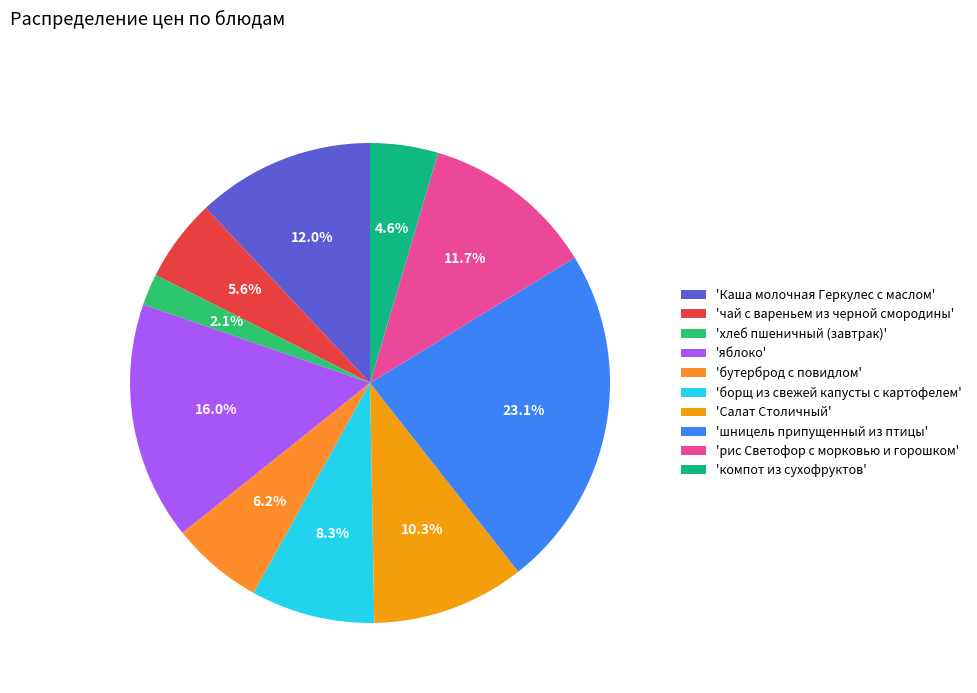

How many slices are in this pie chart?

10